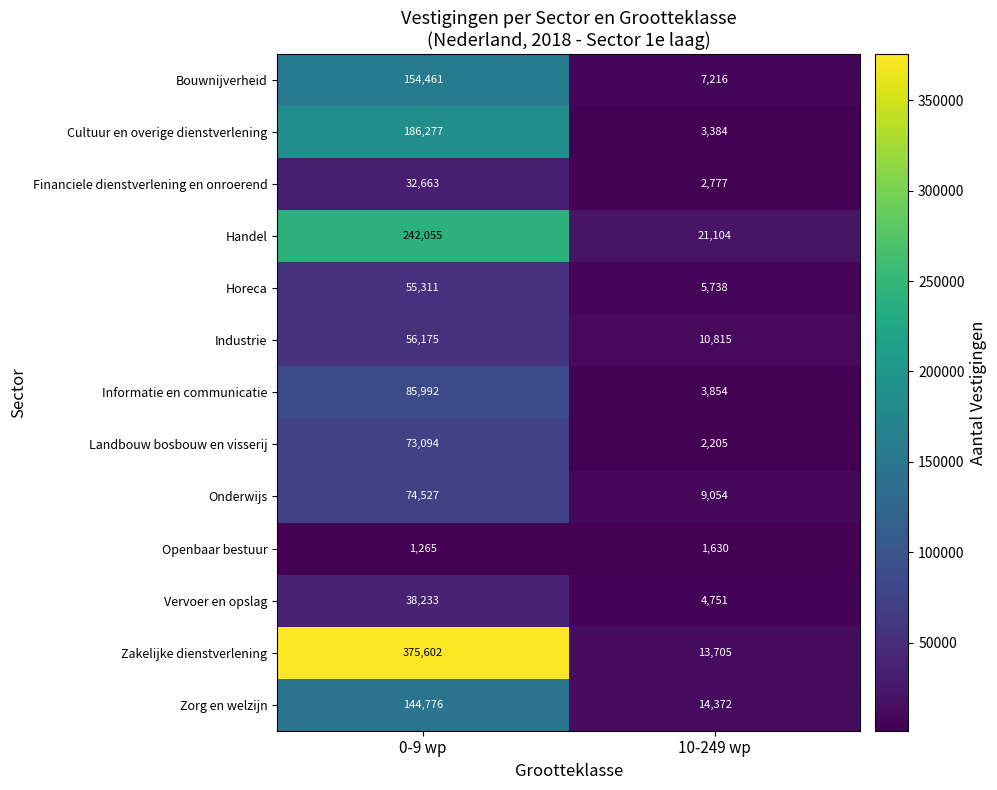

At which category is the sum across all series the highest?

0-9 wp